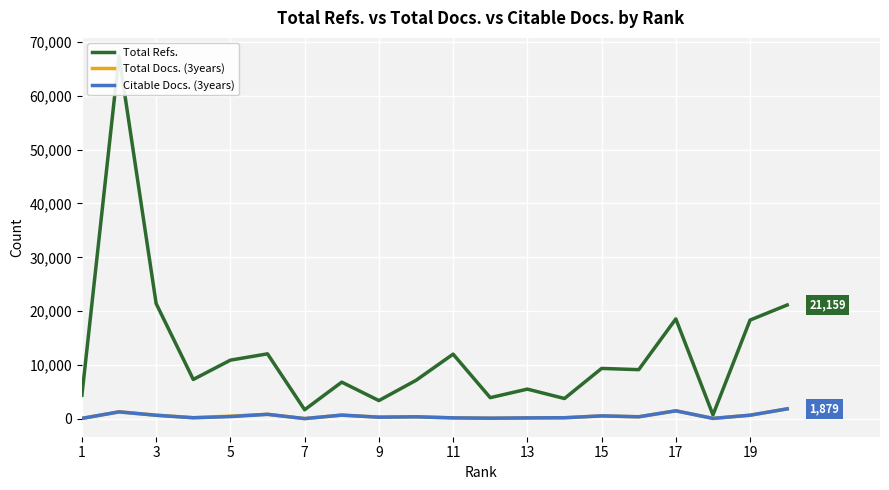

Rank the series by their maximum value, from highest to lowest.

Total Refs., Total Docs. (3years), Citable Docs. (3years)